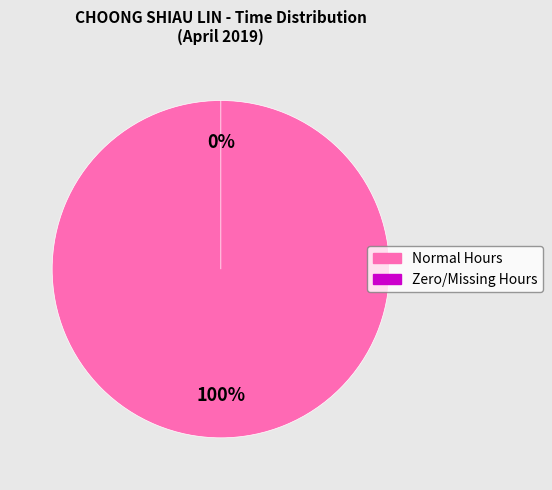

Does 8 account for over 50% of the chart?

No